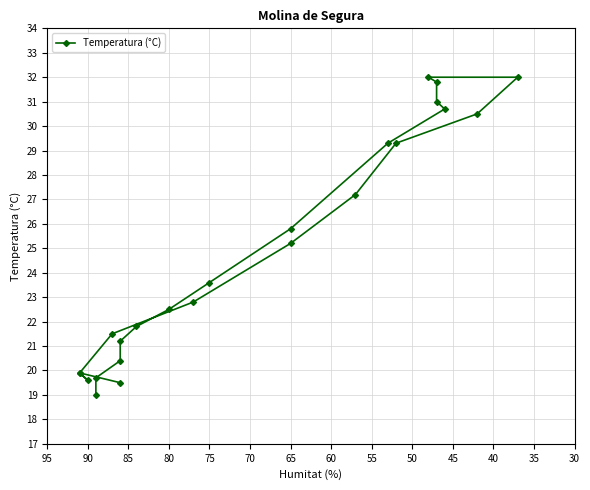

How many series are shown in this chart?

1